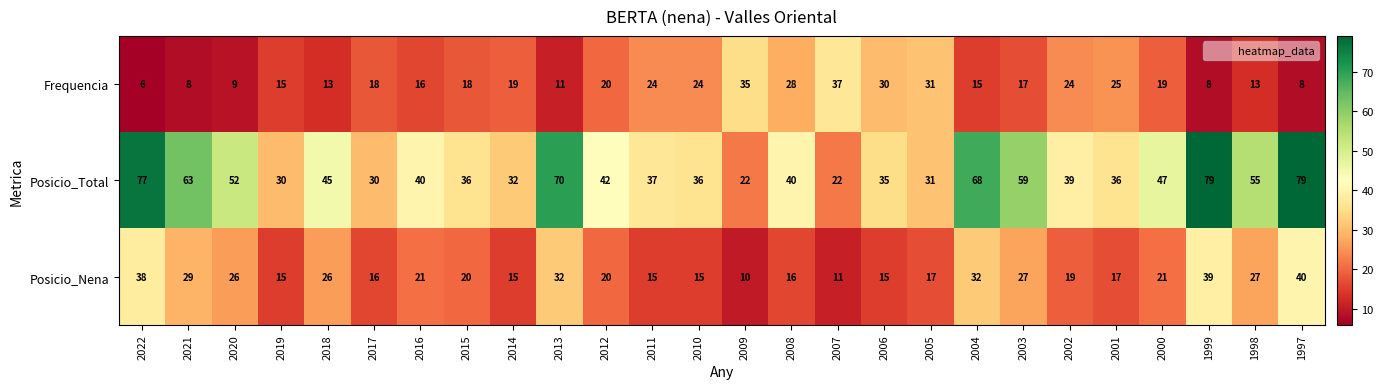

Which series has the widest spread of values?

Posicio_Total